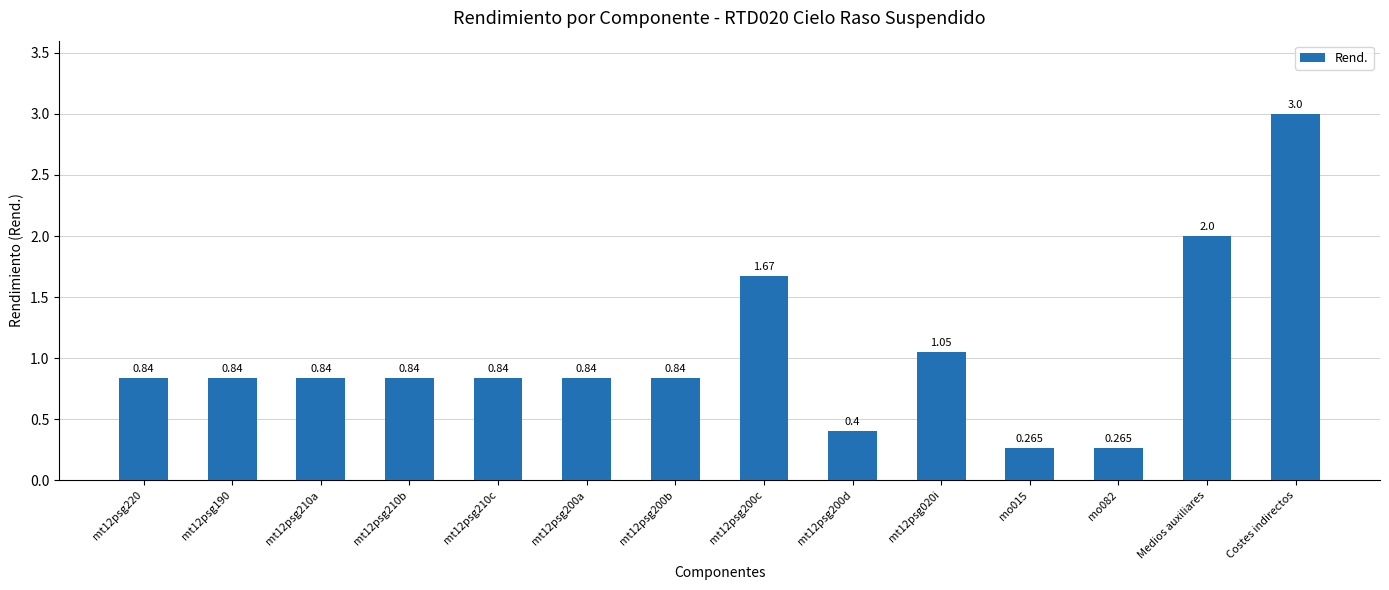

Where is the data nearest to the value 1?

mt12psg020i